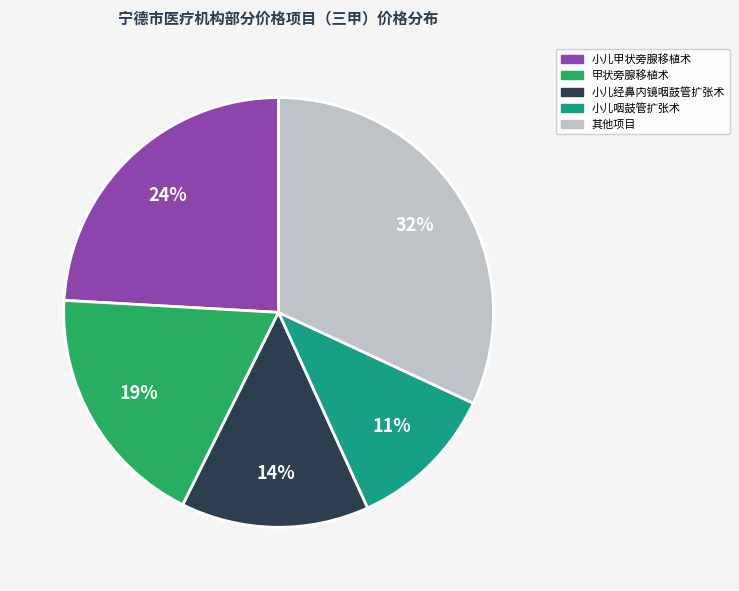

Does any single category account for the majority?

No